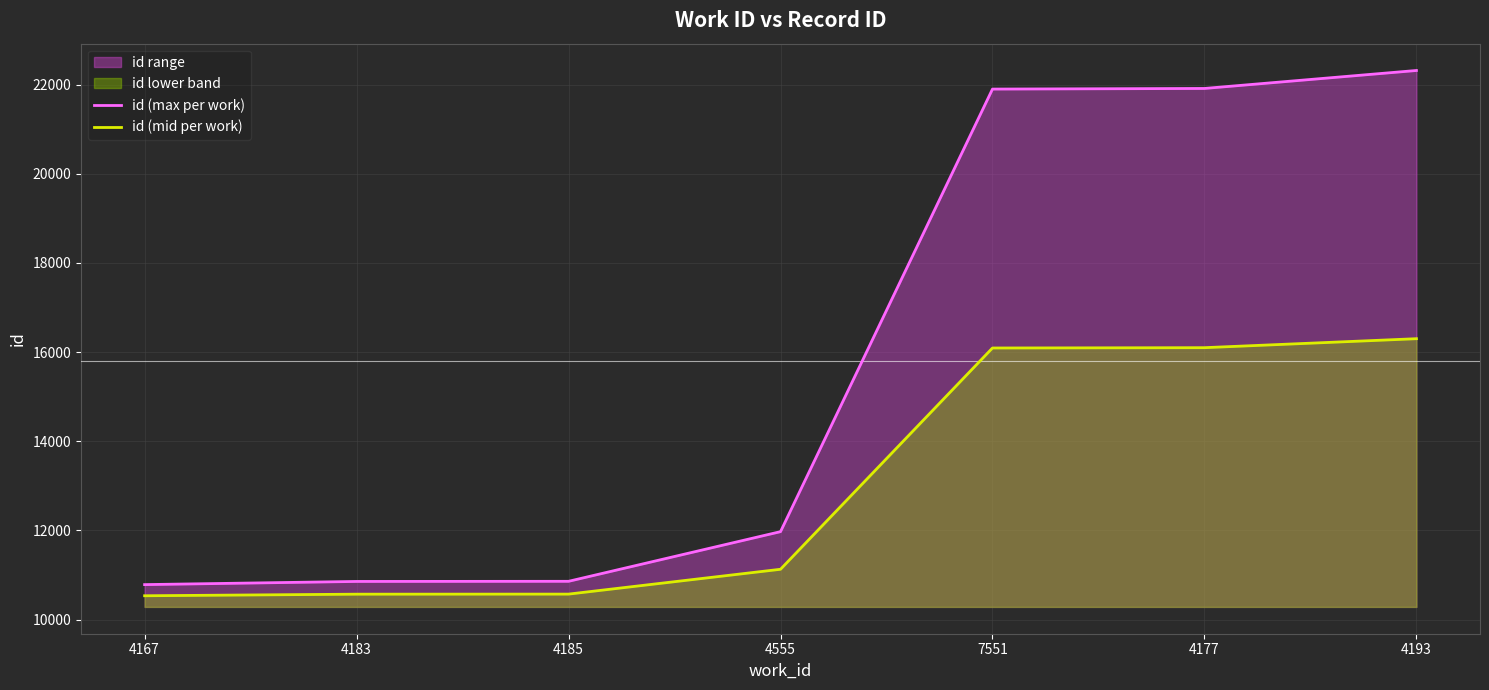

What is the difference between the maximum and minimum values in the id (max per work) series?

11532.0